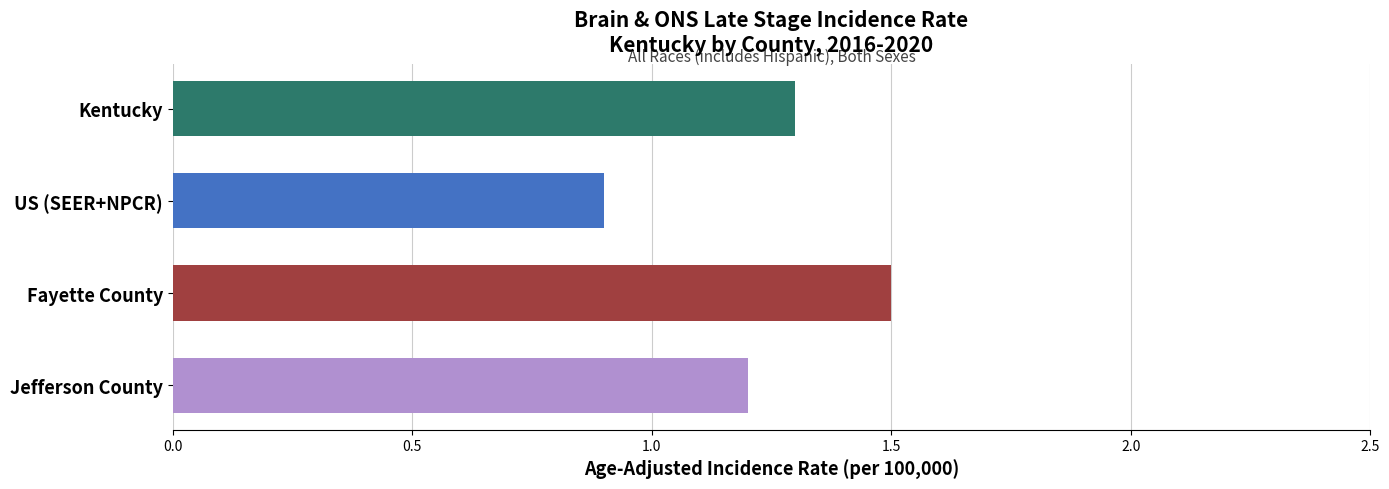

At which label is the value closest to 1?

US (SEER+NPCR)